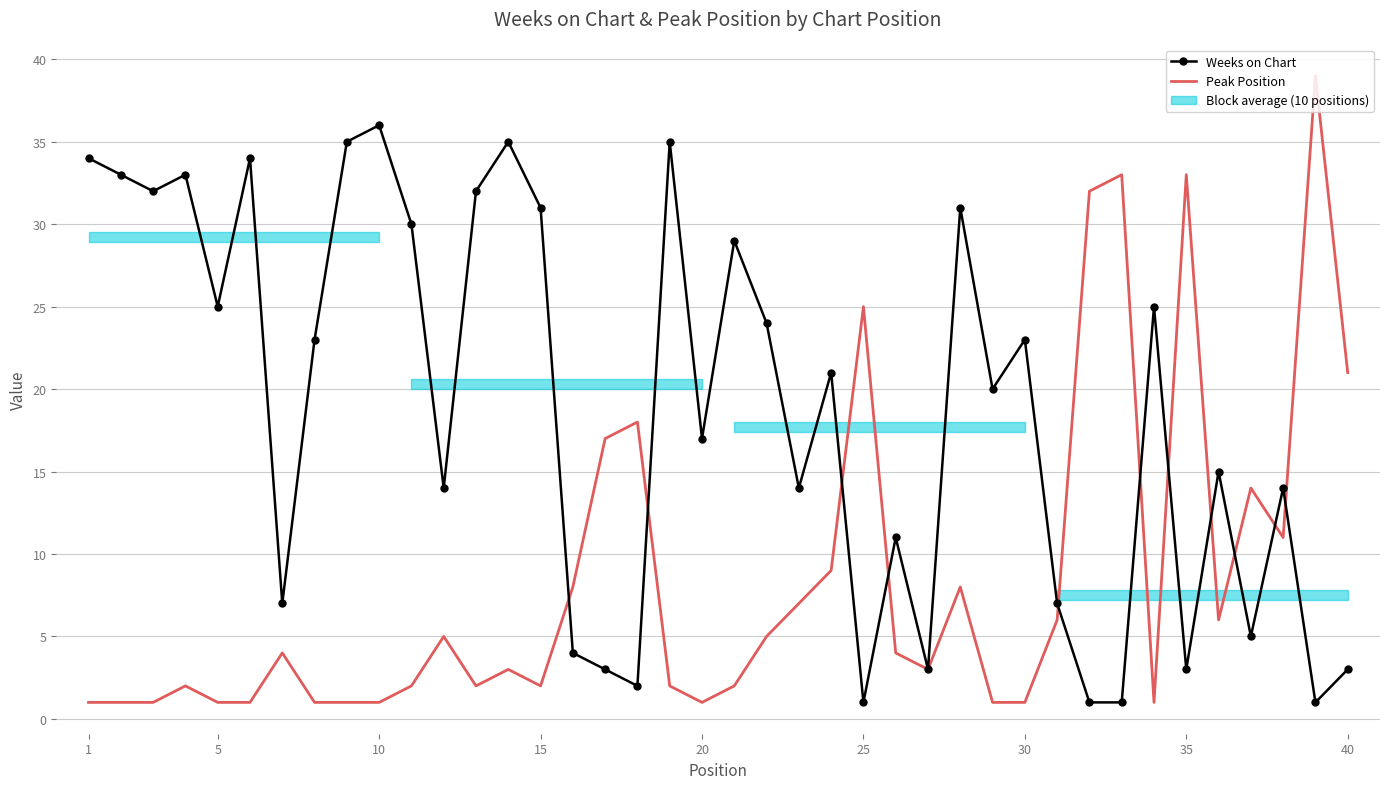

Rank the series by their average value, from highest to lowest.

Weeks on Chart, Peak Position